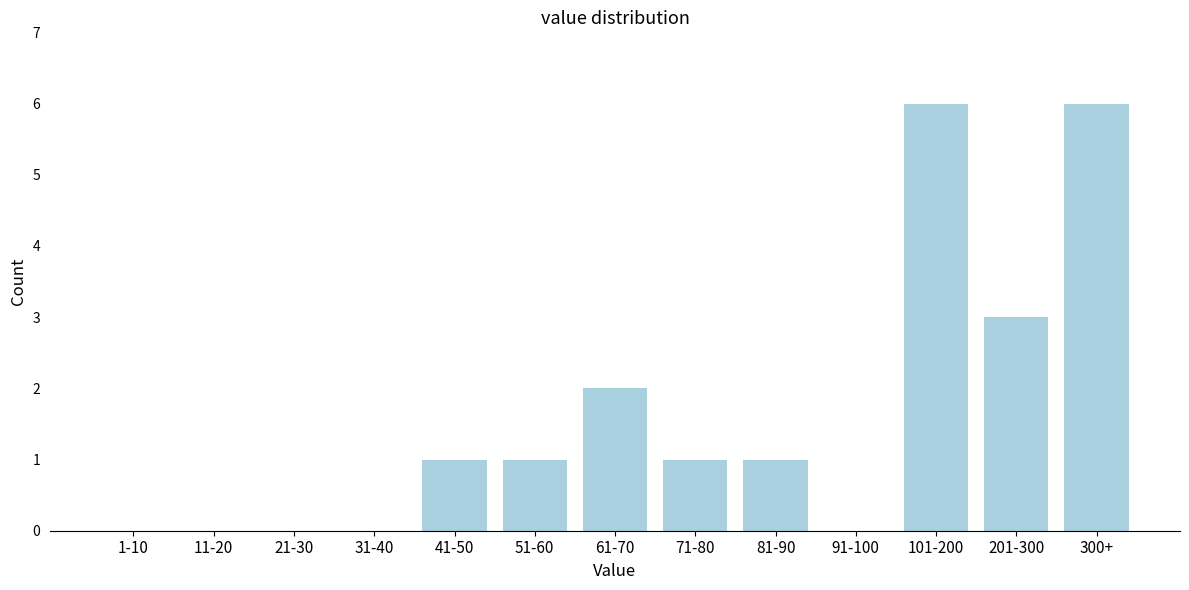

Reading left to right, transcribe all the data shown in this chart.

1-10=0	11-20=0	21-30=0	31-40=0	41-50=1	51-60=1	61-70=2	71-80=1	81-90=1	91-100=0	101-200=6	201-300=3	300+=6